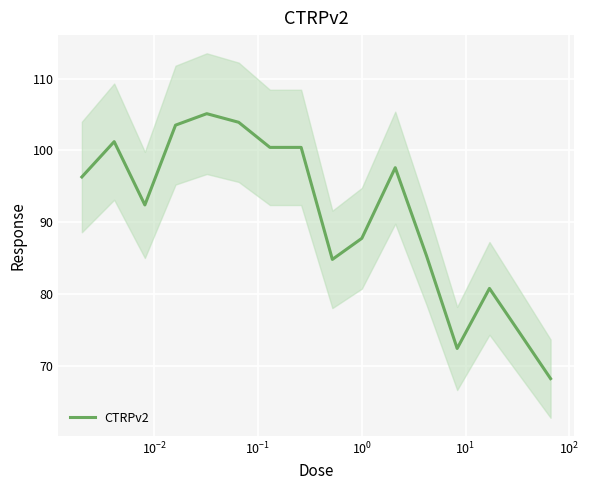

What is the difference between the maximum and minimum values?

36.9